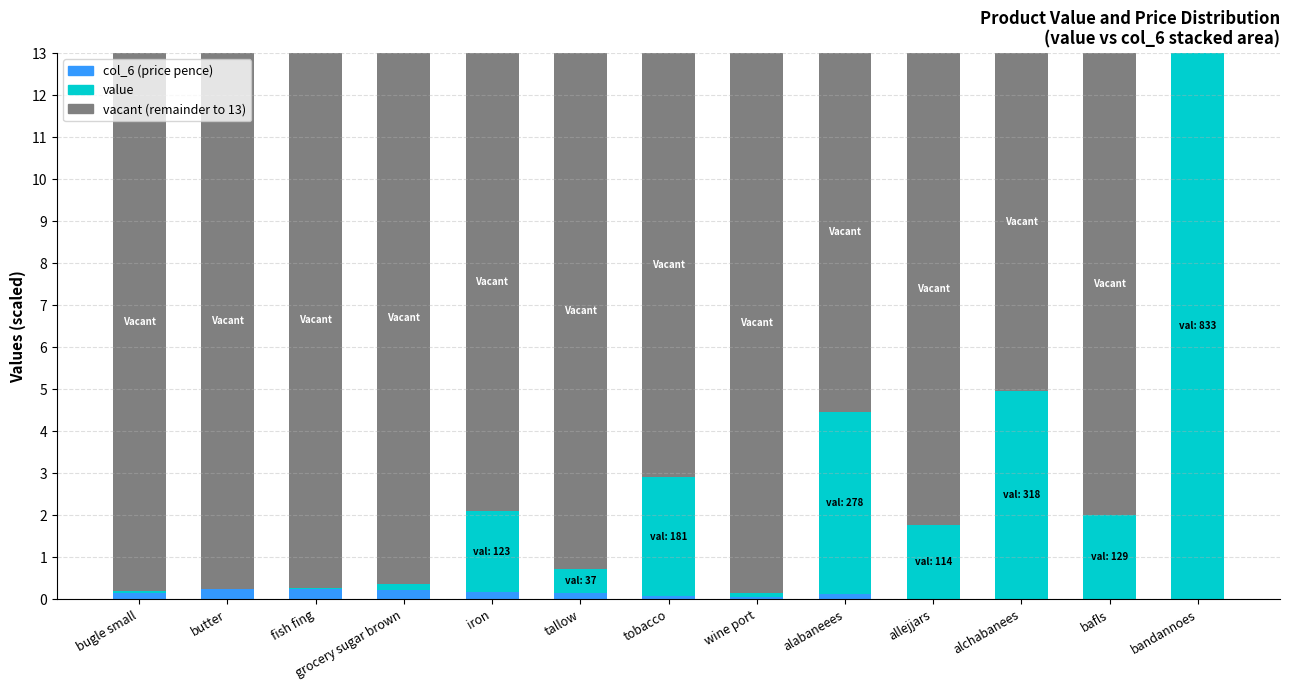

What is the total value across all series at bafls?

13.0